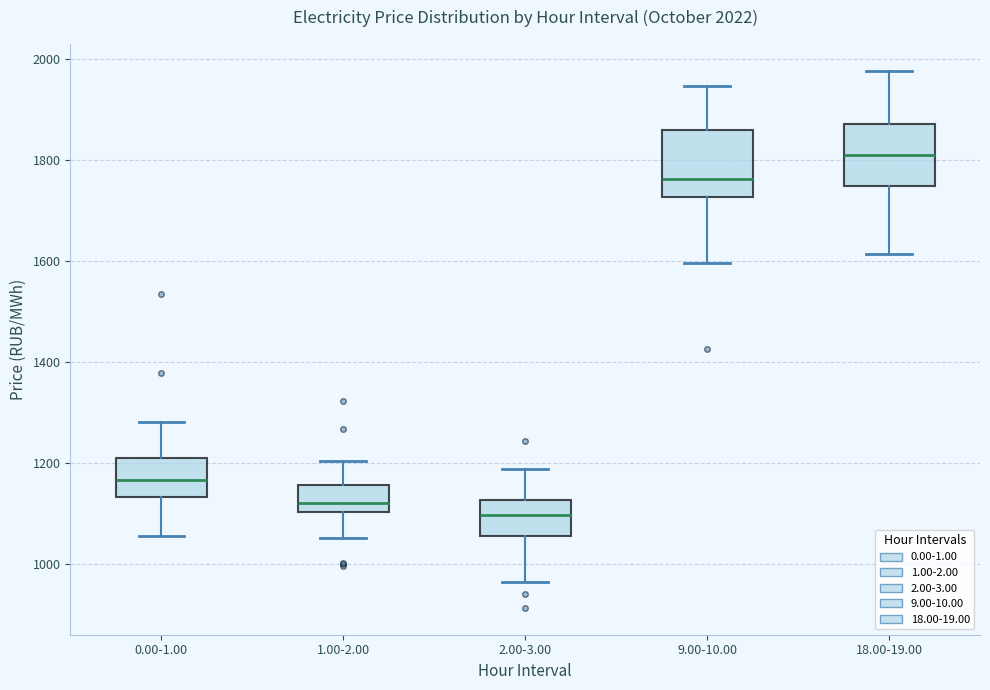

Which box has the lowest median line?

2.00-3.00